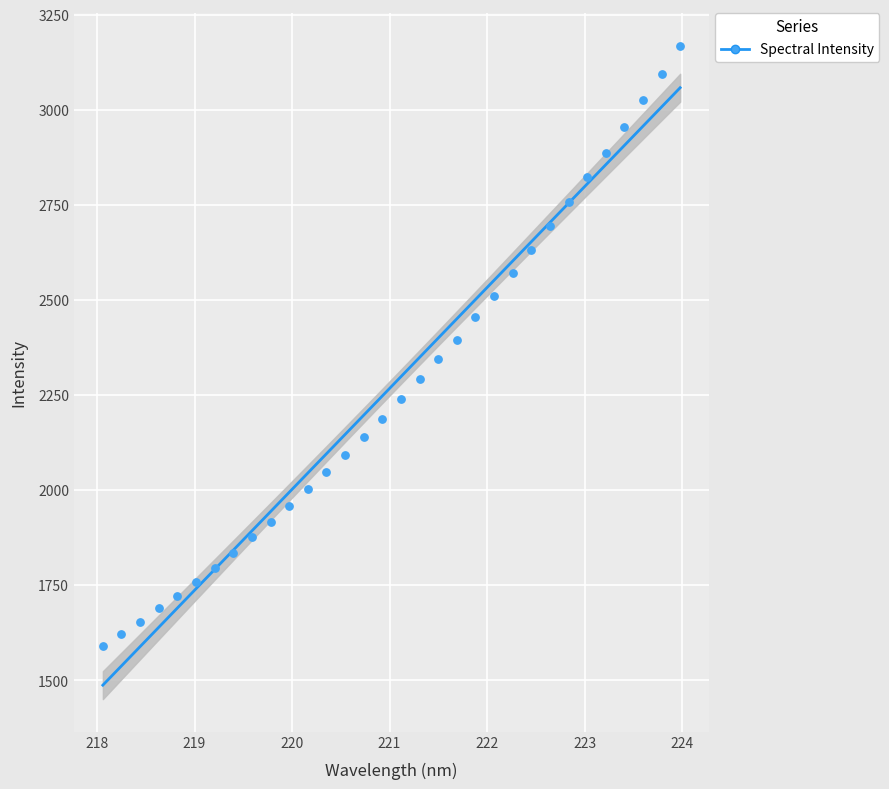

Which series contains the lowest Y value?

Spectral Intensity (trend)